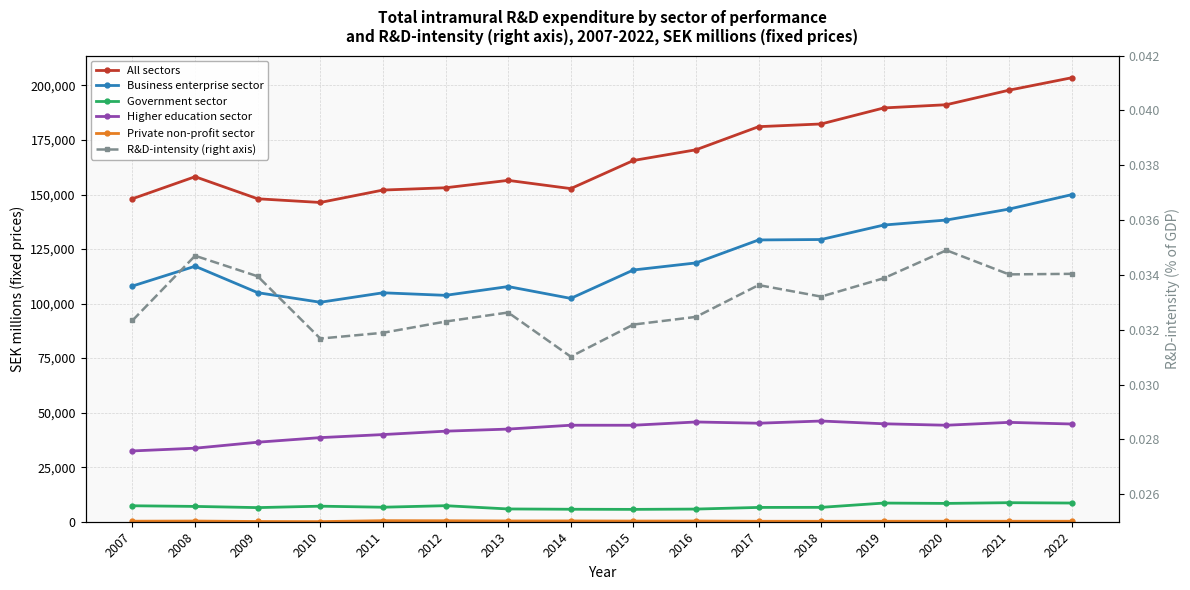

Is this an area chart (filled region under the line)?

No